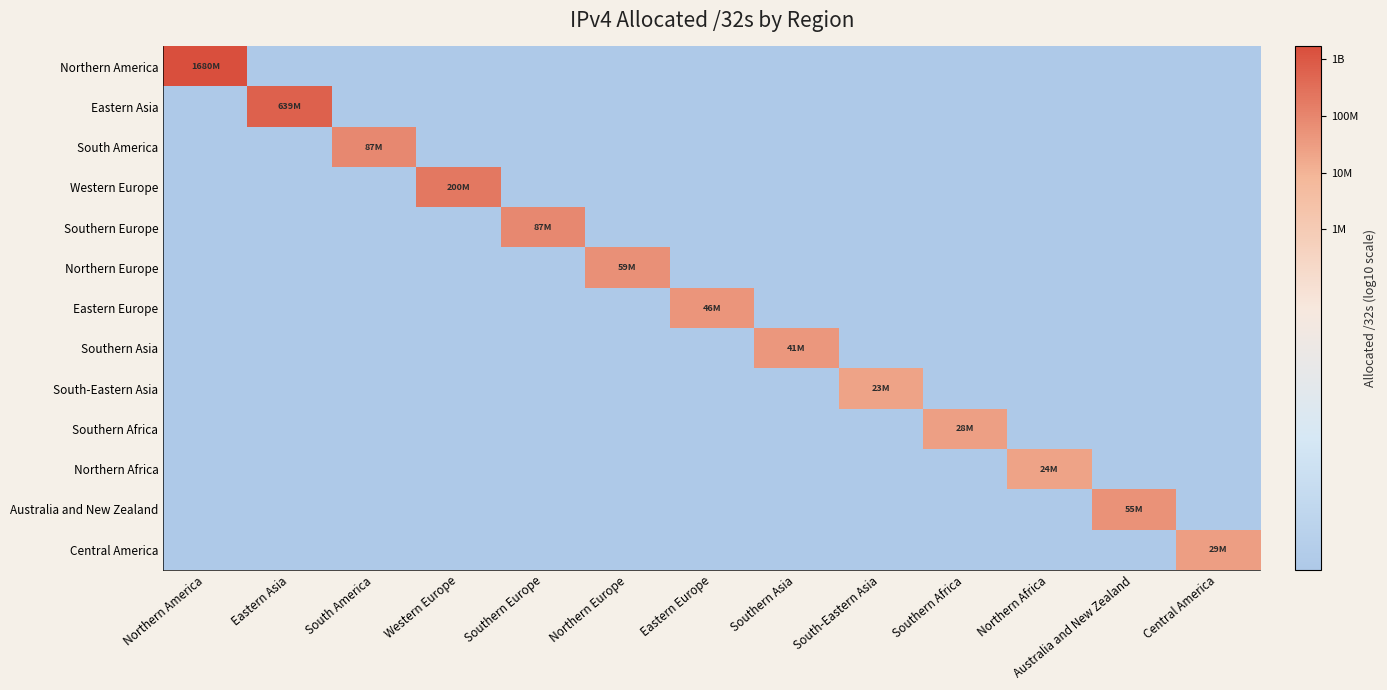

What is the maximum value shown in the chart?

9.2